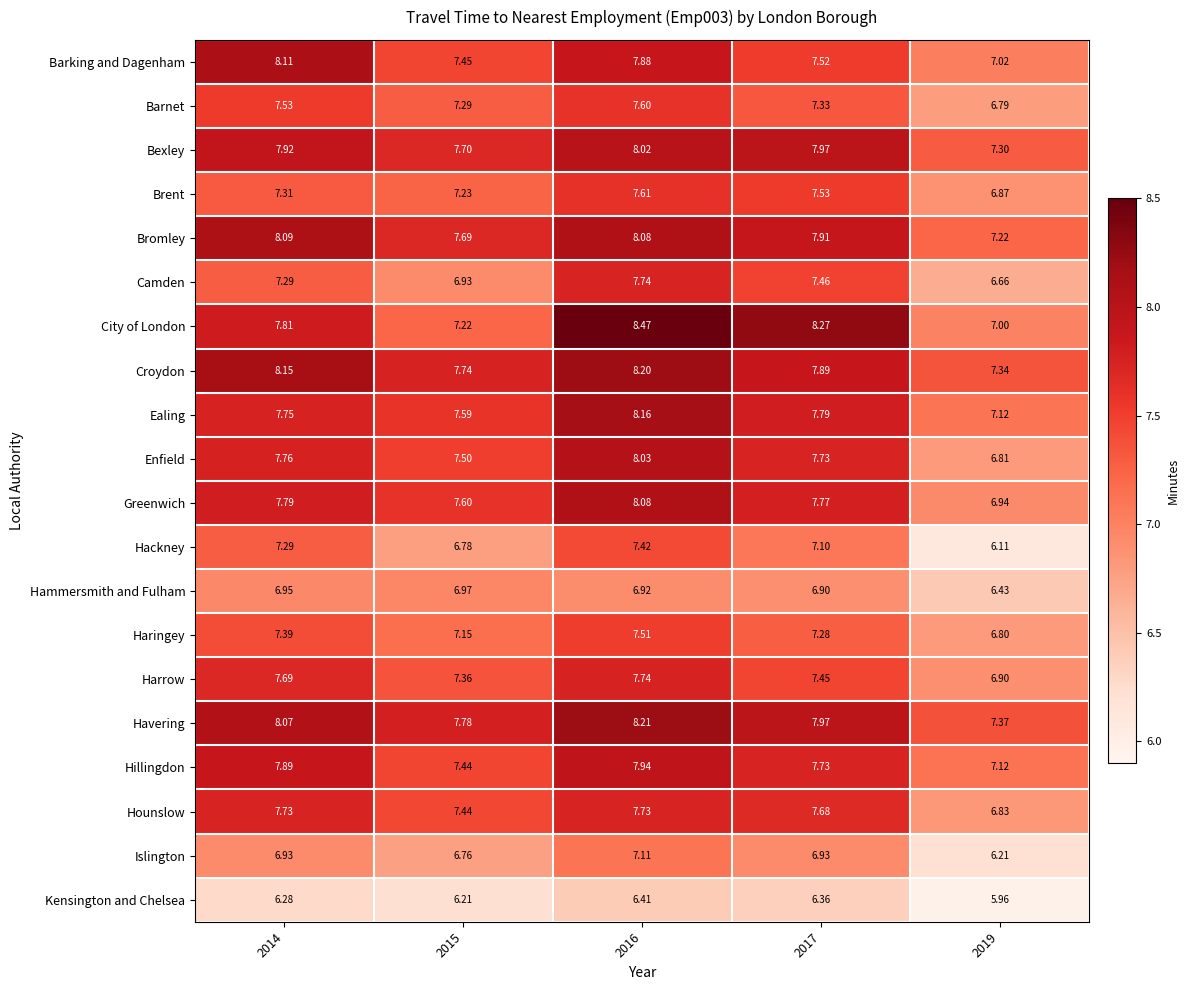

At which category is the sum across all series the highest?

2016